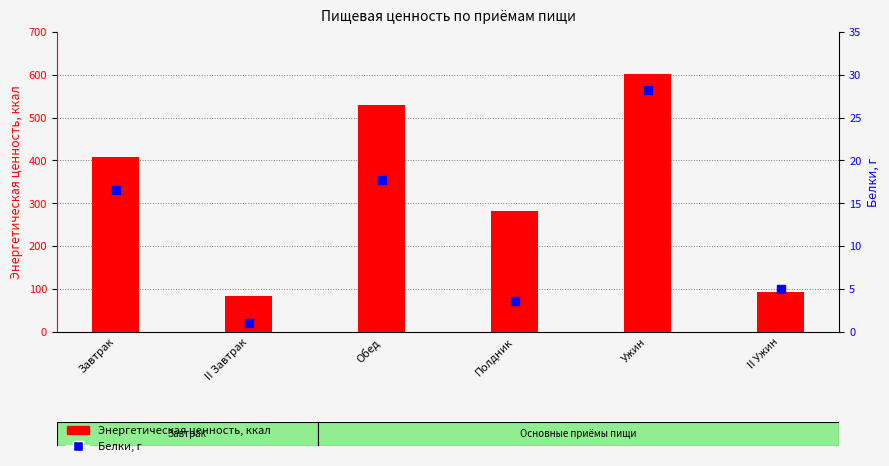

Which series has the widest spread of Y values?

Энергетическая ценность, ккал